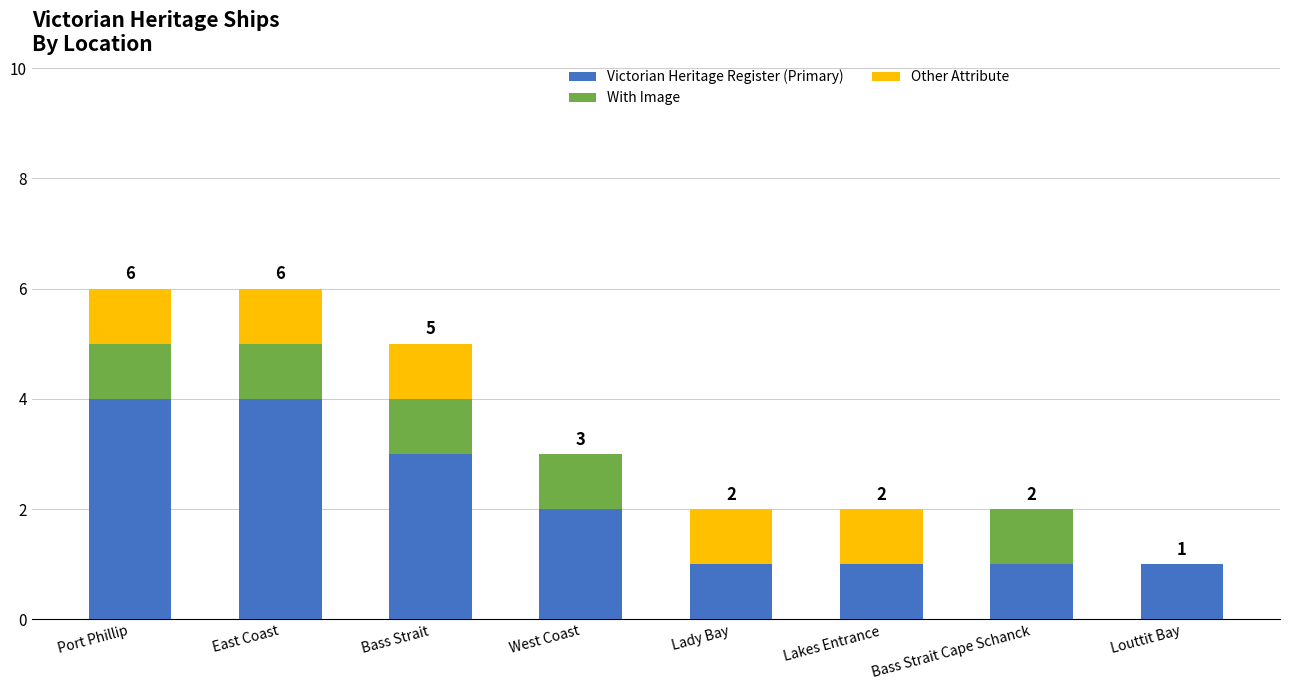

What is the maximum value for Victorian Heritage Register (Primary)?

4